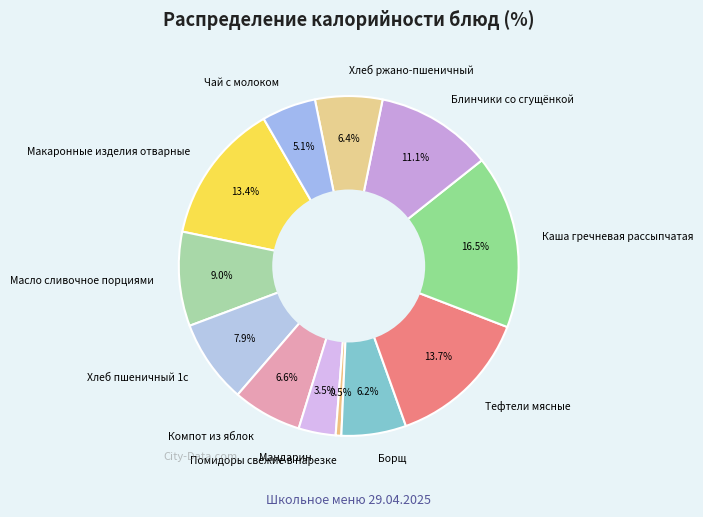

What is the smallest slice in the pie chart?

Помидоры свежие в нарезке